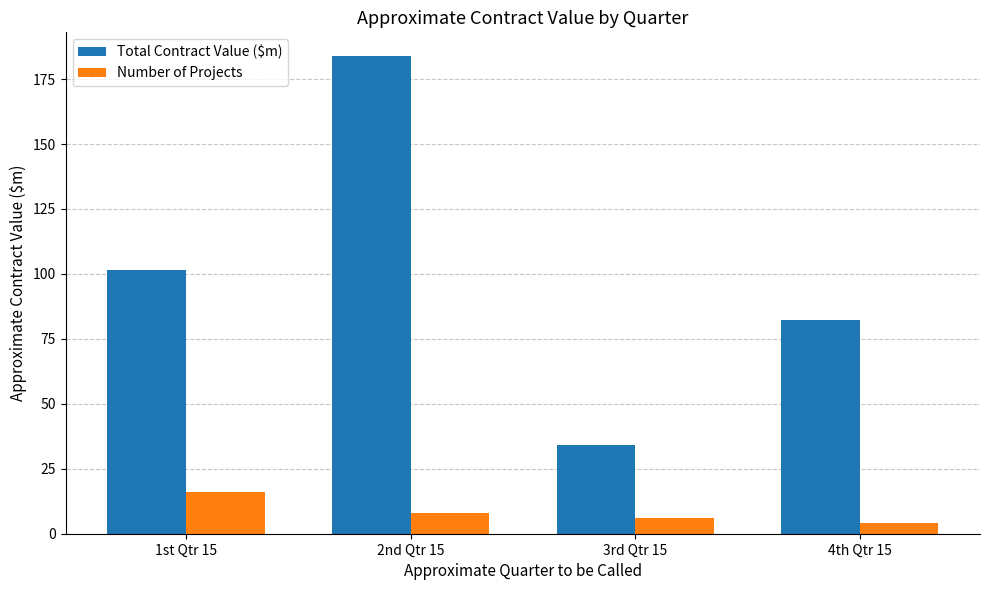

Is it true that Total Contract Value ($m) equals 140.8 at 1st Qtr 15?

False